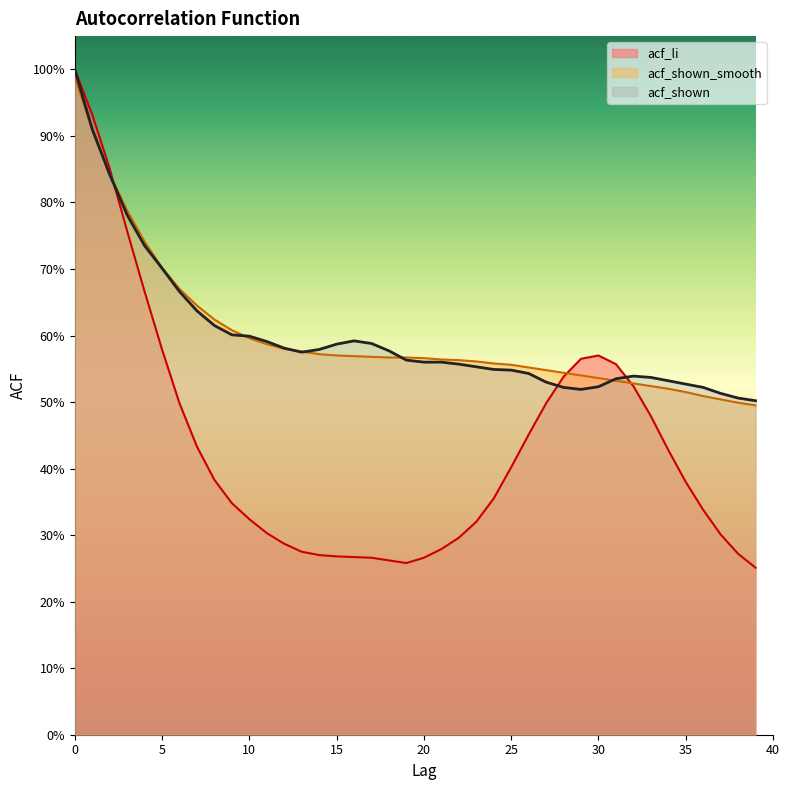

Which series ends up on top after the final intersection of acf_shown_smooth and acf_li?

acf_shown_smooth